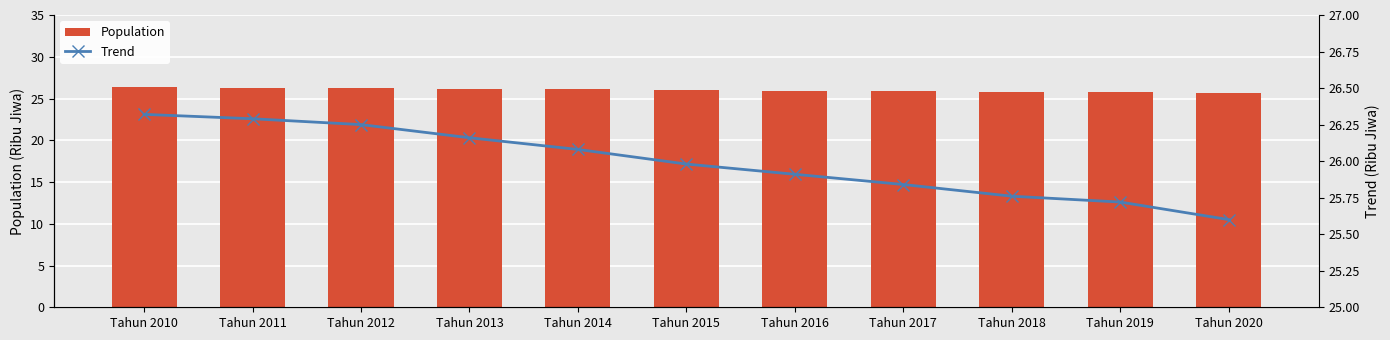

List the series in order of their peak value, highest first.

Population, Trend